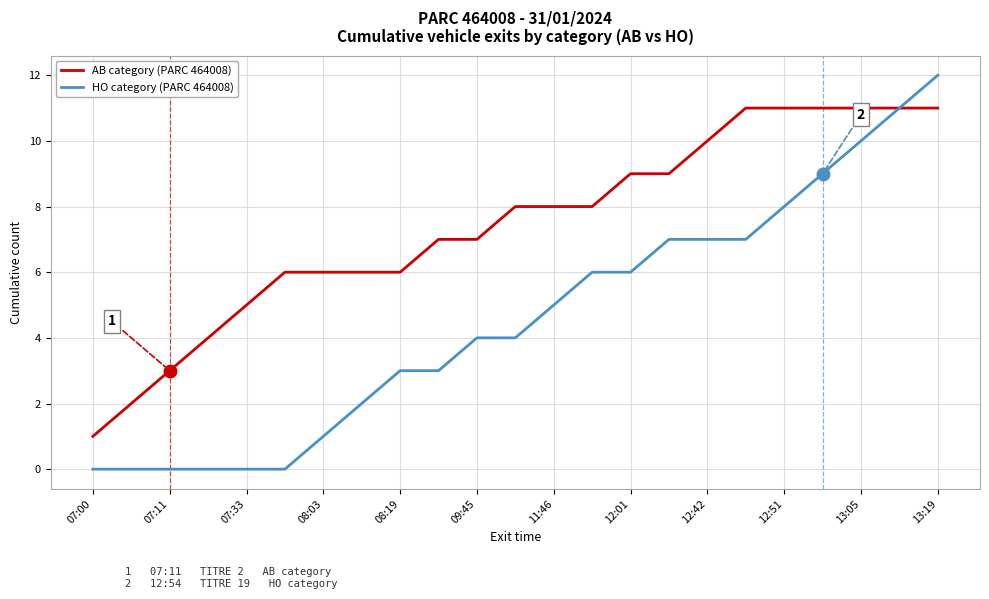

What are all the series names shown in the legend?

AB category (PARC 464008), HO category (PARC 464008)